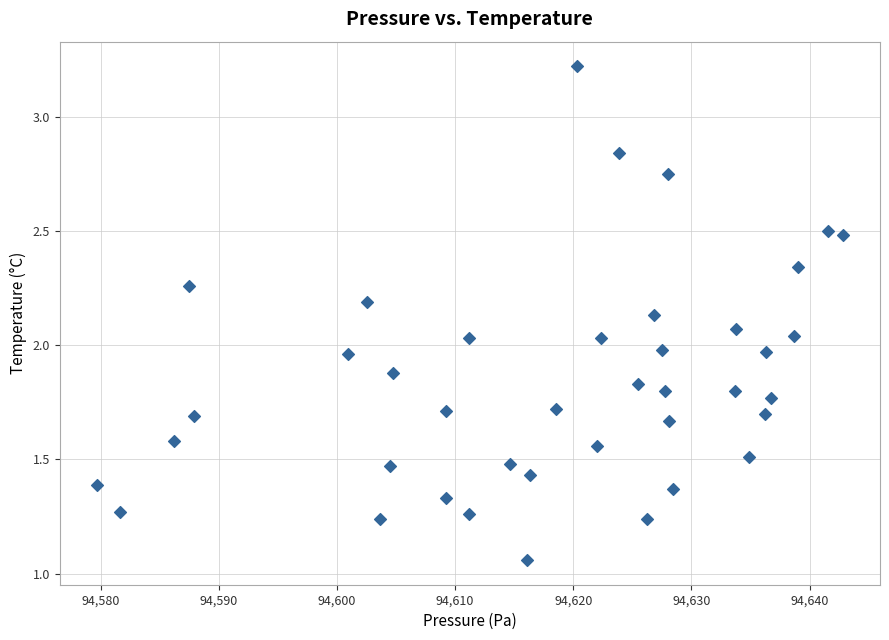

What is the range of X values (max minus min)?

63.1